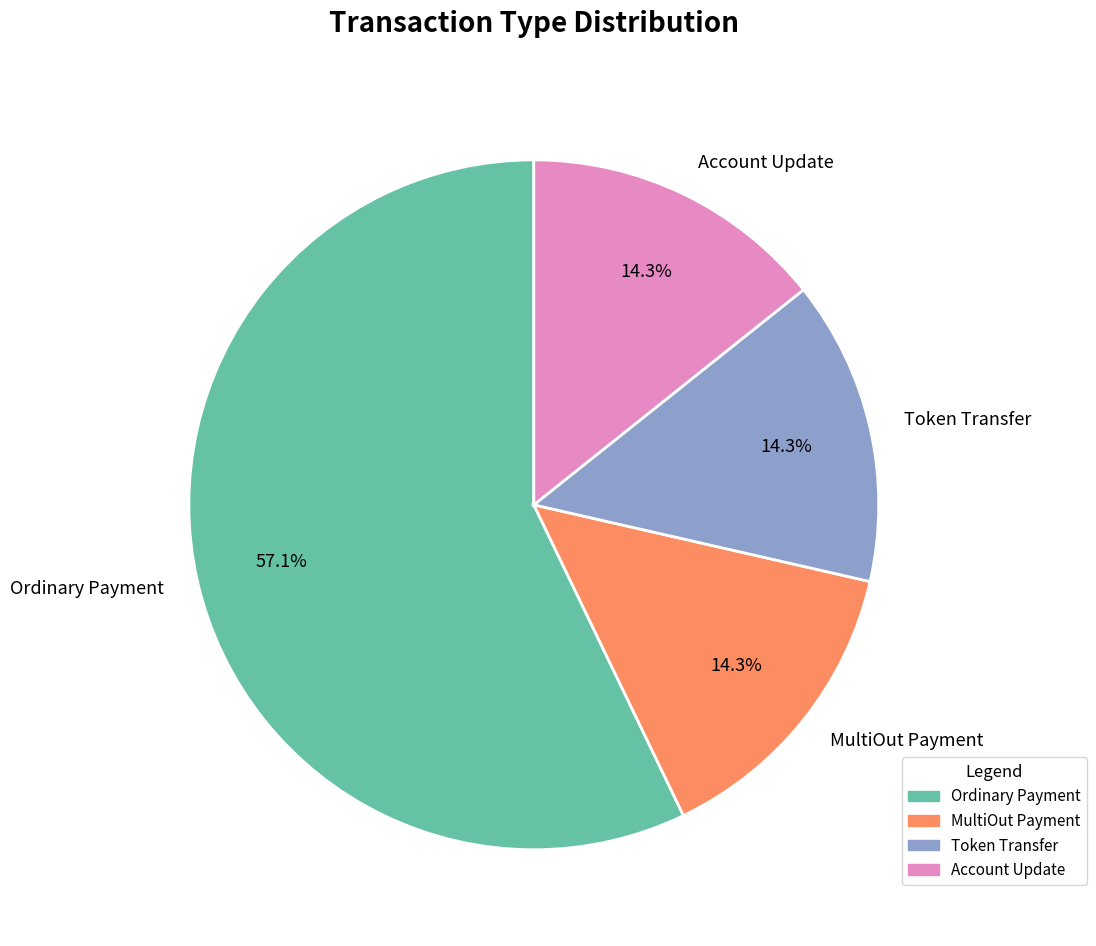

Is there any slice that represents more than half of the pie?

Yes